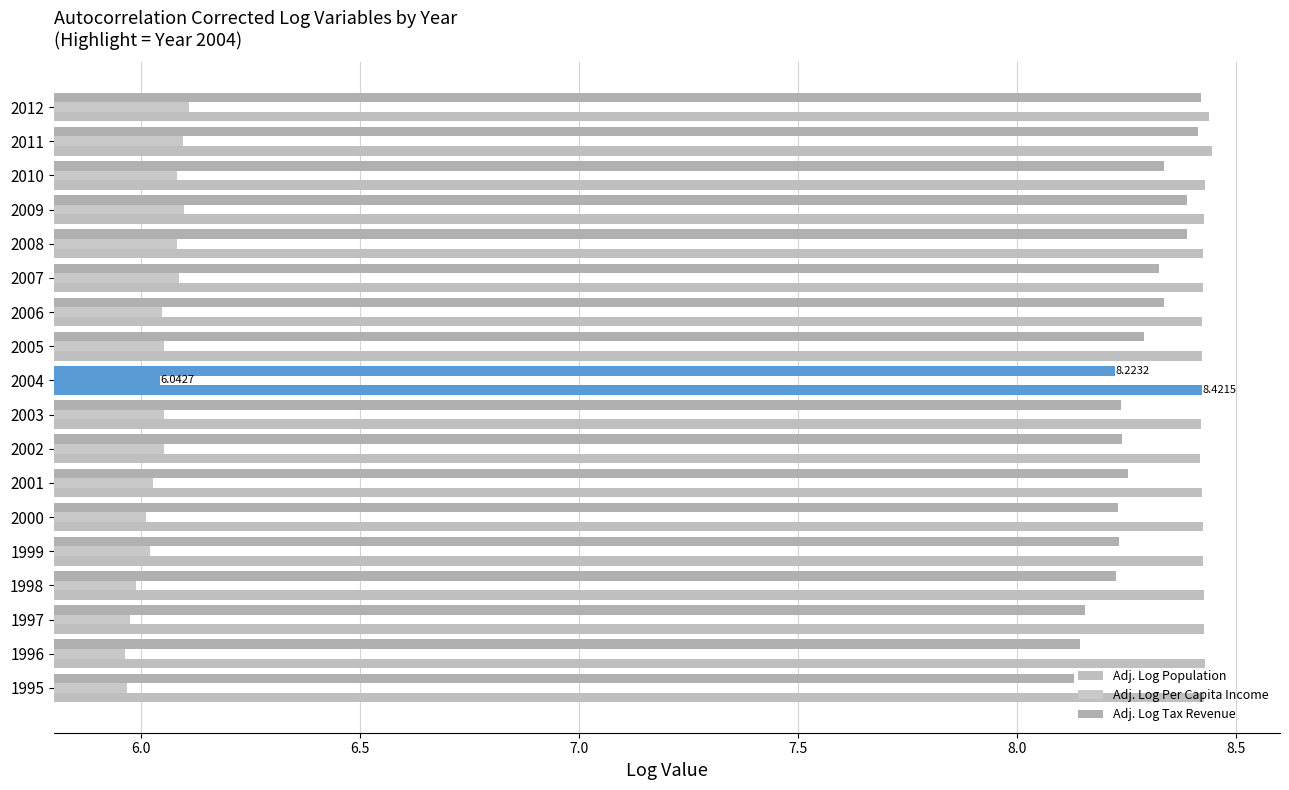

Count the number of data series in this chart.

3